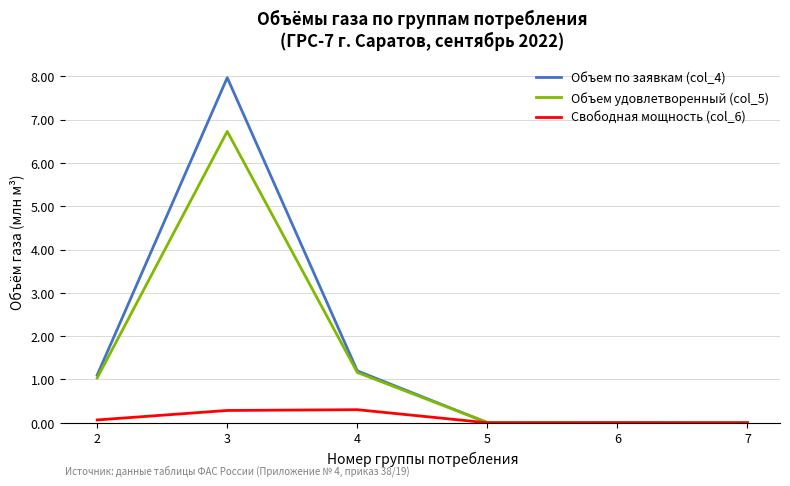

The Объем удовлетворенный (col_5) series shows 10.7 at 3. True or false?

False